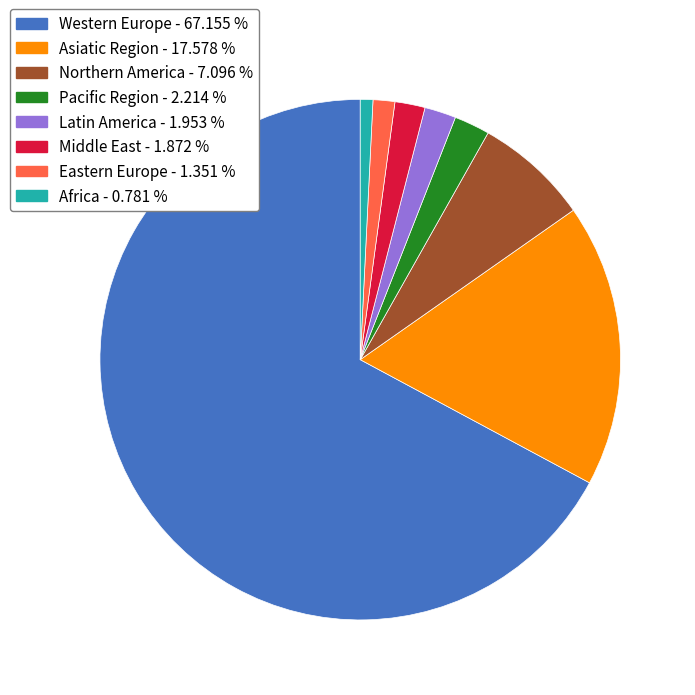

True or false: Middle East accounts for 2% of the total.

True